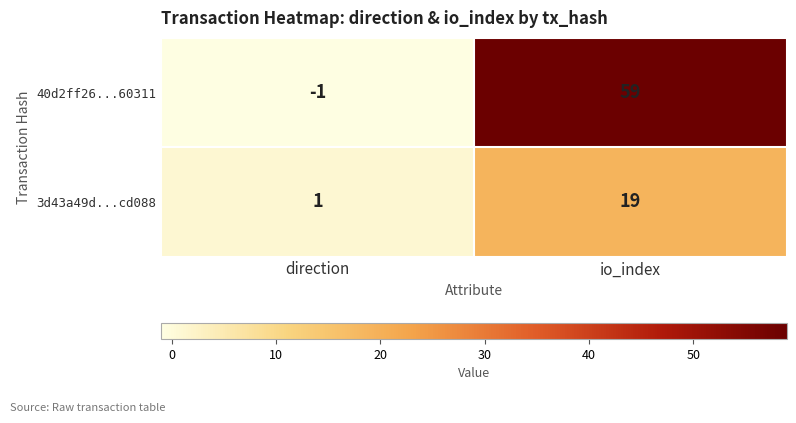

Reading right to left, what are all the values shown in this chart?

40d2ff26...60311: io_index=59	direction=-1
3d43a49d...cd088: io_index=19	direction=1